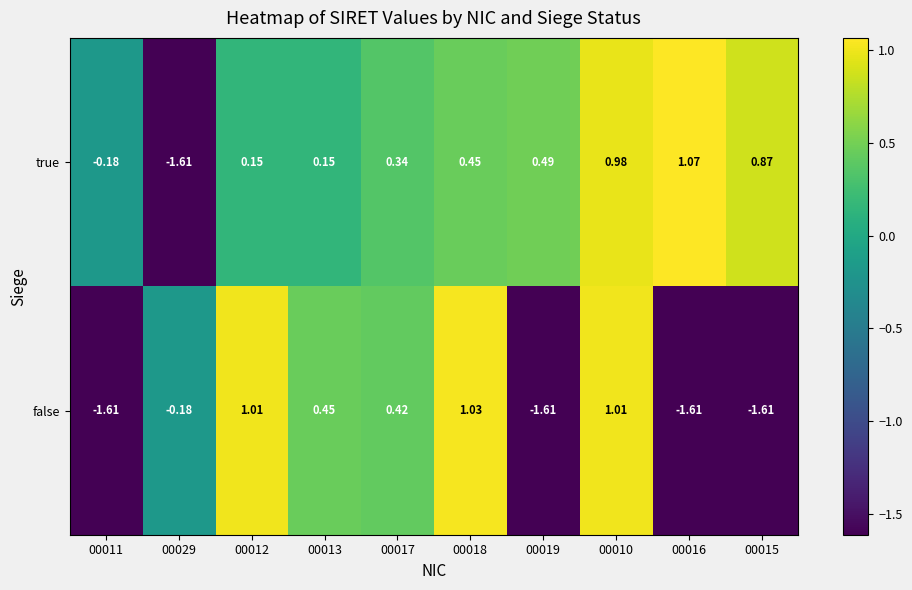

Which series has the largest total across all categories?

true